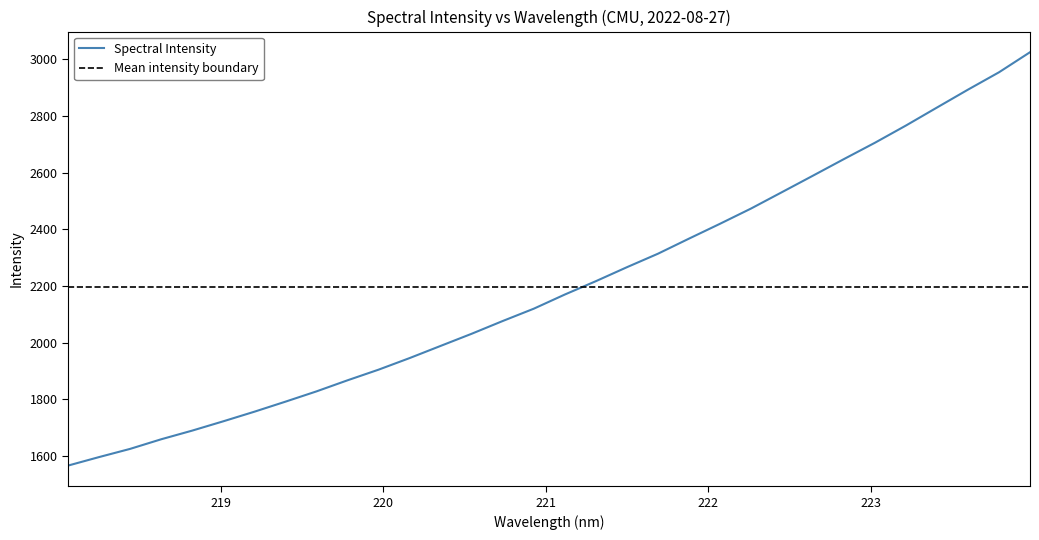

Where is the data nearest to the value 2295?

221.6902